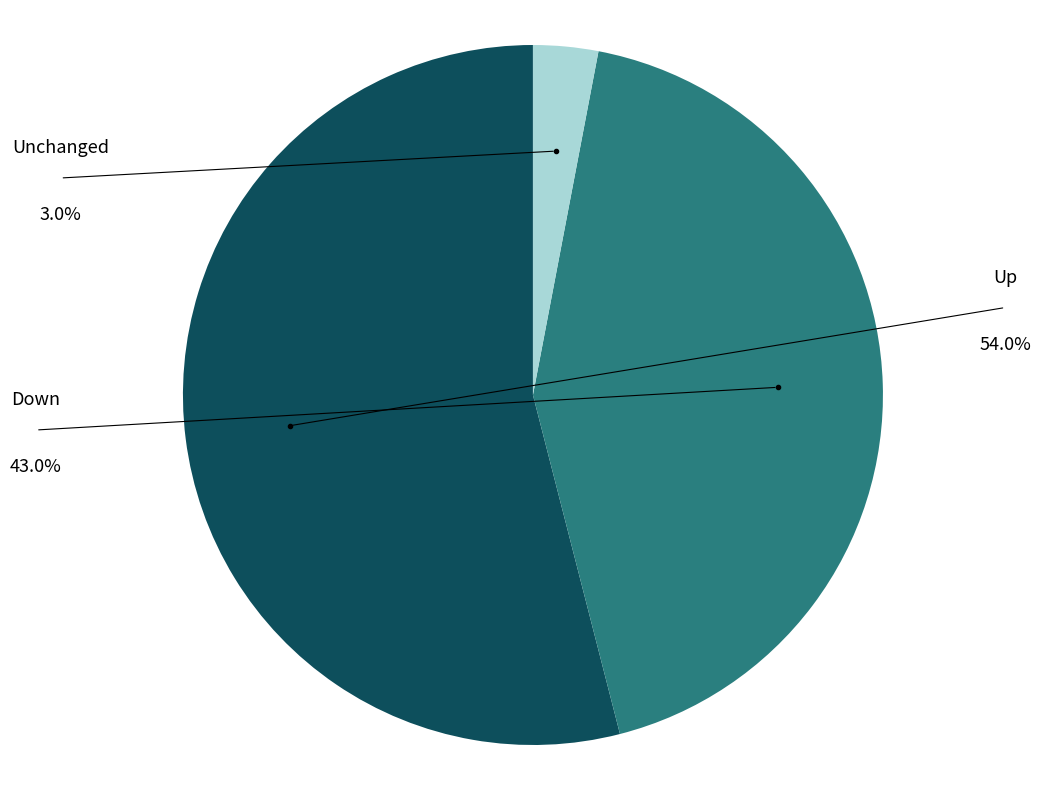

Does any single category account for the majority?

Yes